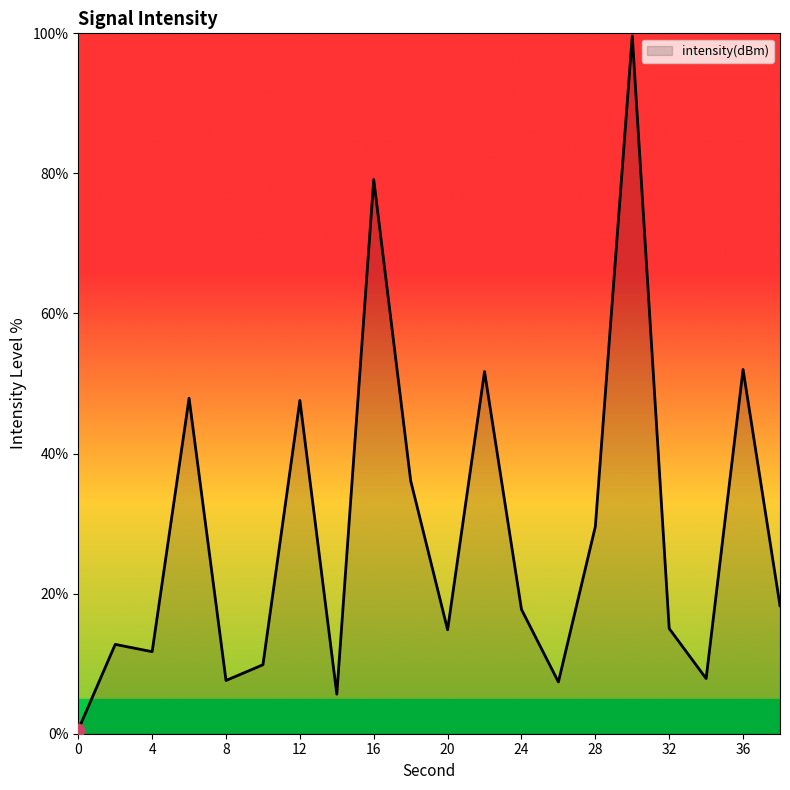

What is the difference between the maximum and minimum values?

99.1